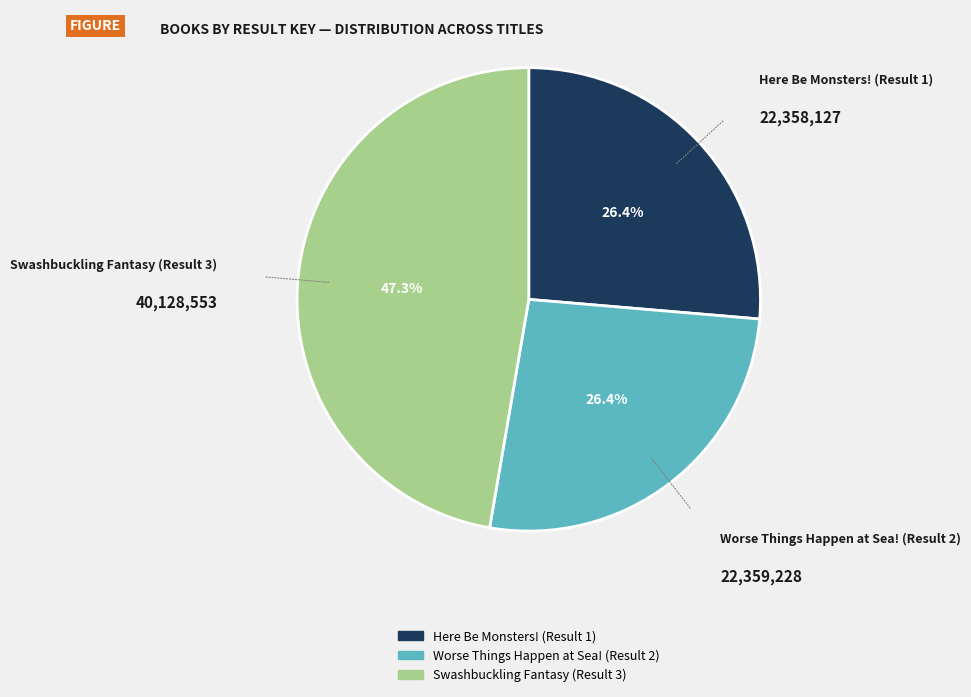

How many segments does this pie chart have?

3